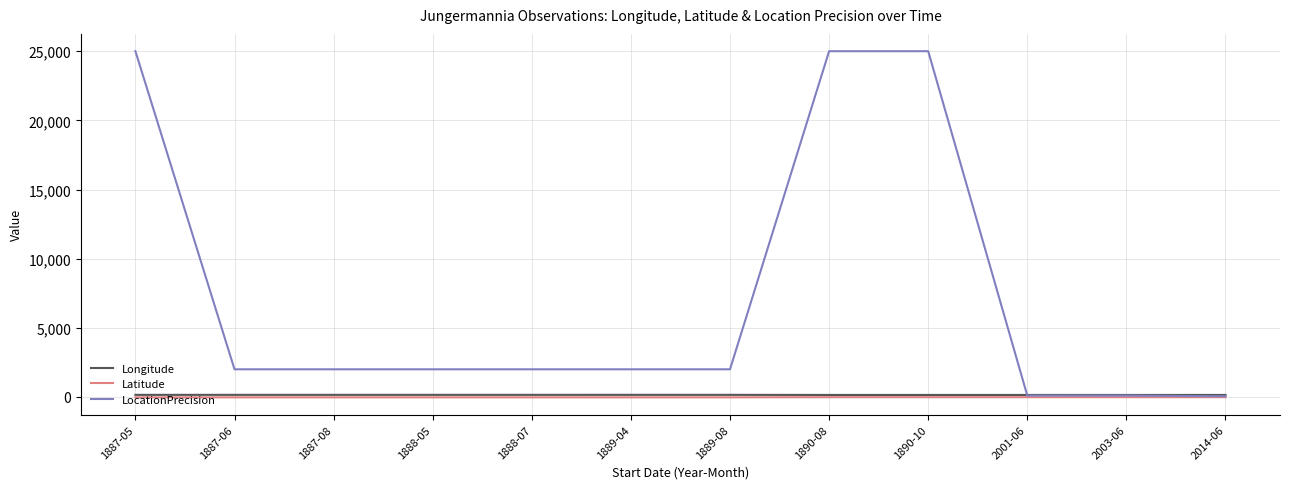

The Longitude series shows 145.5 at 2014-06. True or false?

True